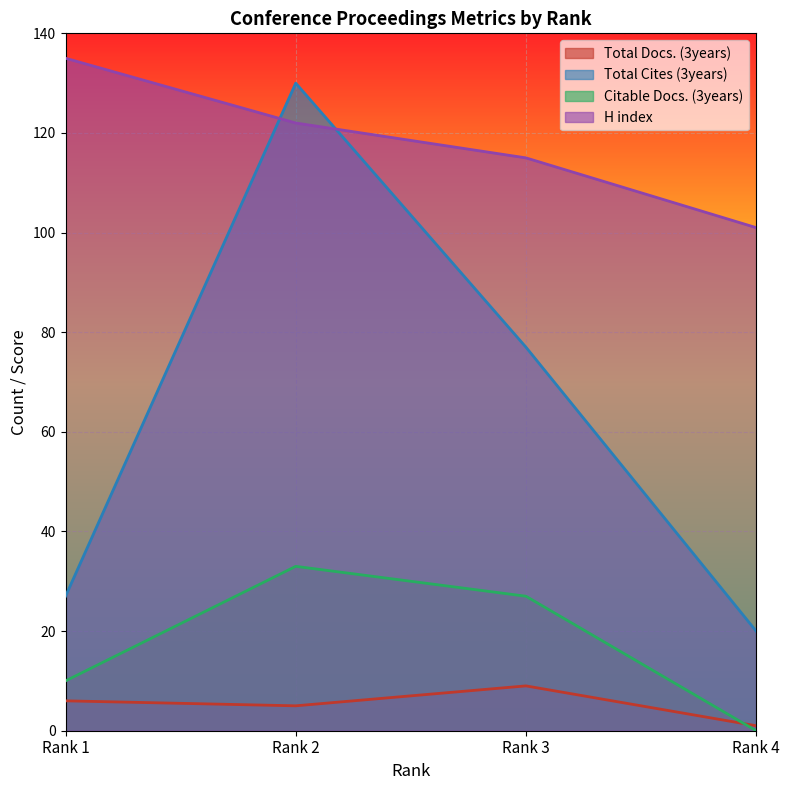

Is it true that Citable Docs. (3years) equals 41 at Rank 3?

False